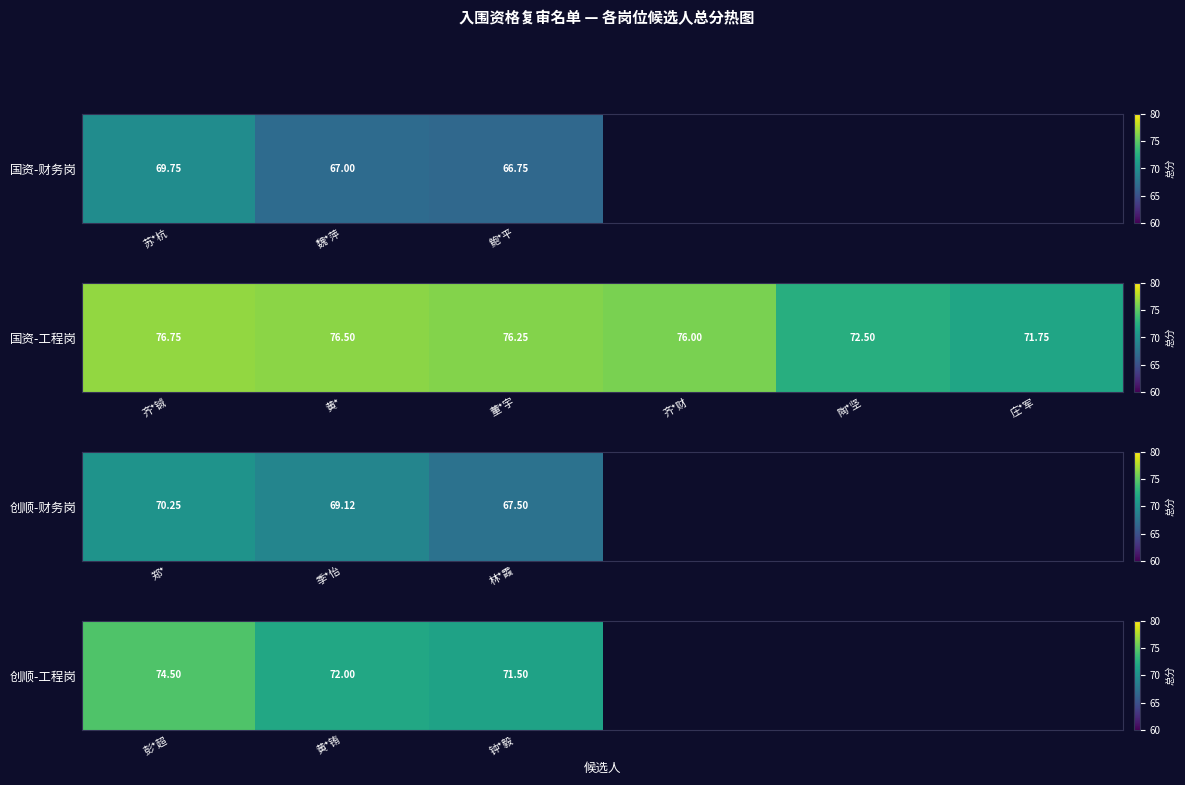

How many data points does each series have?

6